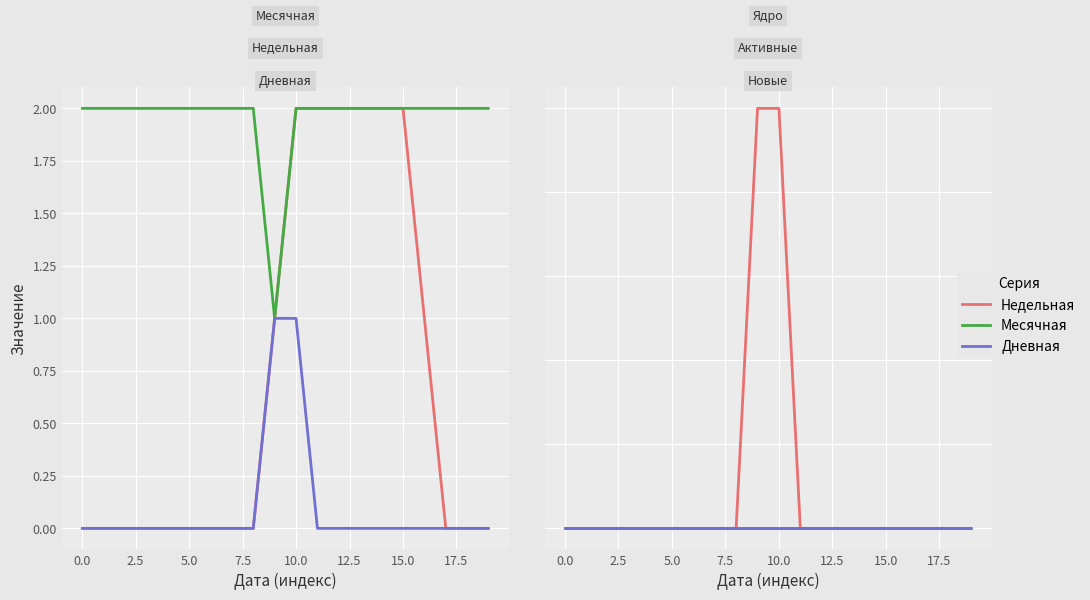

True or false: Ядро and Дневная cross at least once.

False